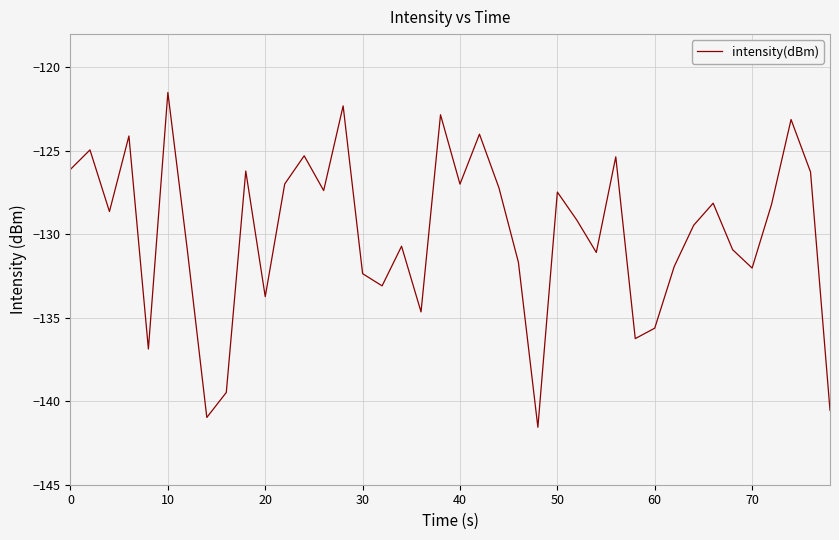

At which category does the chart reach its peak across all series?

10